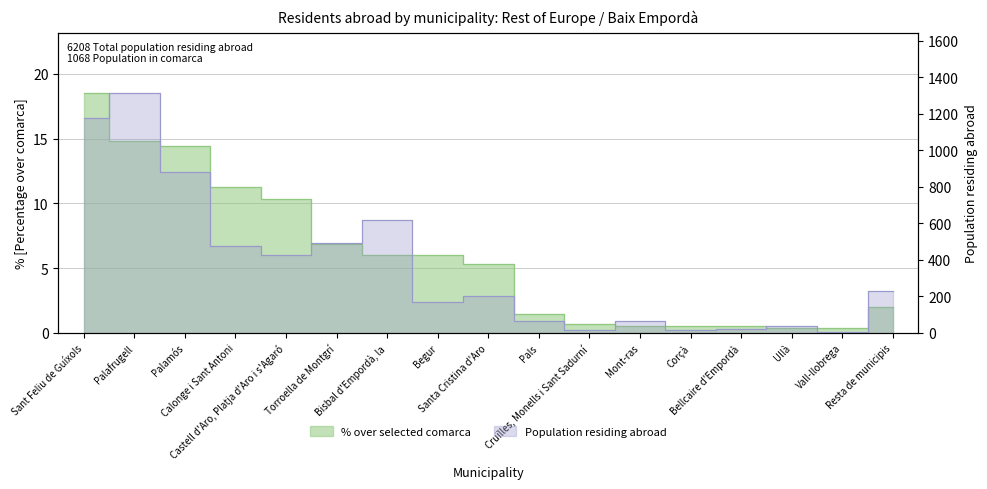

Read the % over selected comarca value at Resta de municipis.

2.0